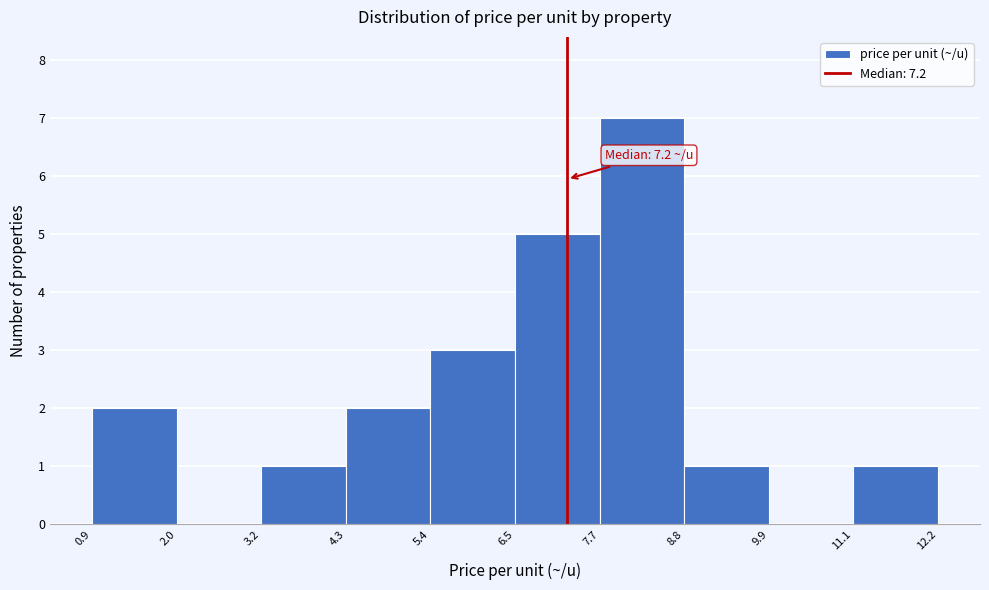

Which range on the x-axis has the tallest bar?

7.7 to 8.8